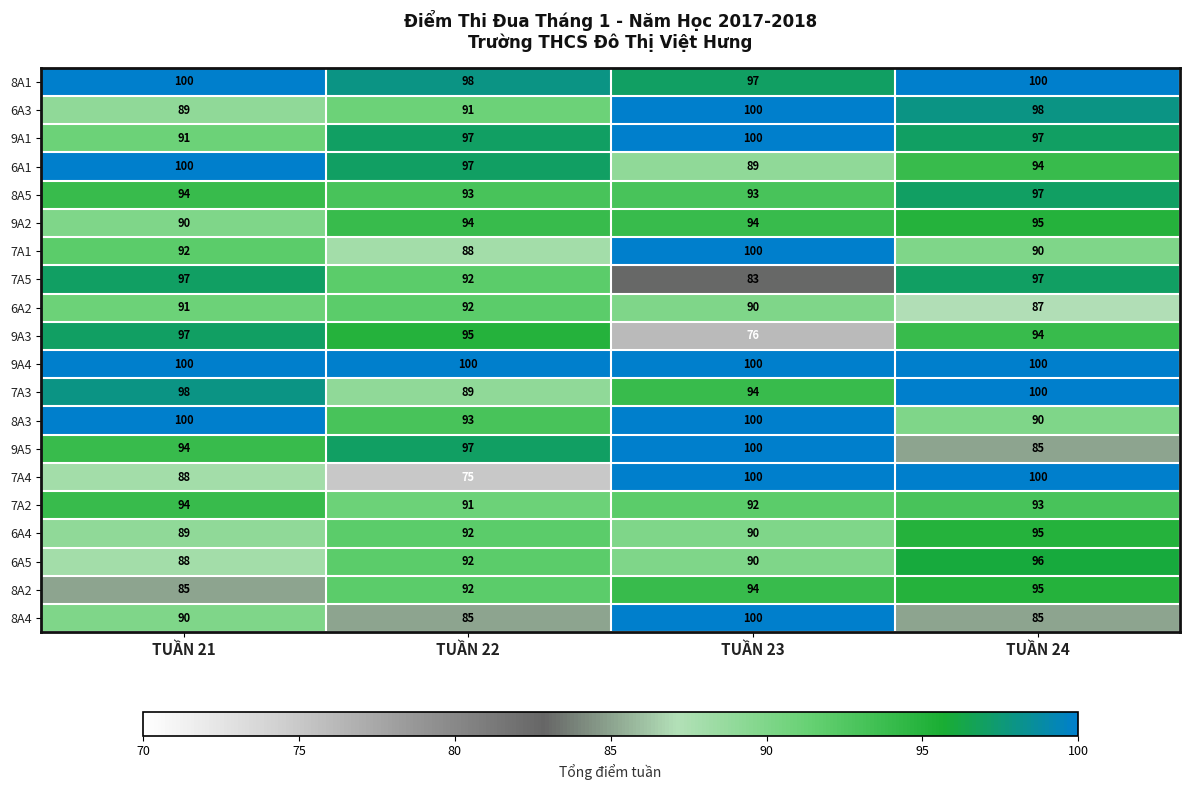

The 6A1 series shows 131 at TUẦN 22. True or false?

False